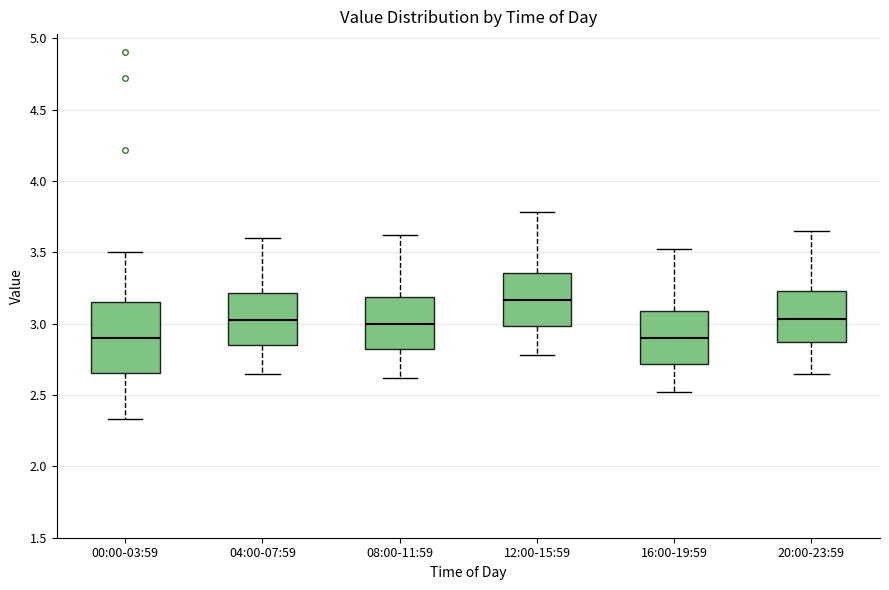

Reading left to right, read every box against the y-axis: the position of its median line, the range the box covers, and the ends of its whiskers. The values are not printed on the chart, so give them approximately, as read against the axis.

00:00-03:59: median 2.90, box 2.65 to 3.15, whiskers 2.35 to 3.50
04:00-07:59: median 3.05, box 2.85 to 3.20, whiskers 2.65 to 3.60
08:00-11:59: median 3.00, box 2.80 to 3.20, whiskers 2.60 to 3.60
12:00-15:59: median 3.15, box 3.00 to 3.35, whiskers 2.80 to 3.80
16:00-19:59: median 2.90, box 2.70 to 3.10, whiskers 2.50 to 3.50
20:00-23:59: median 3.05, box 2.85 to 3.25, whiskers 2.65 to 3.65